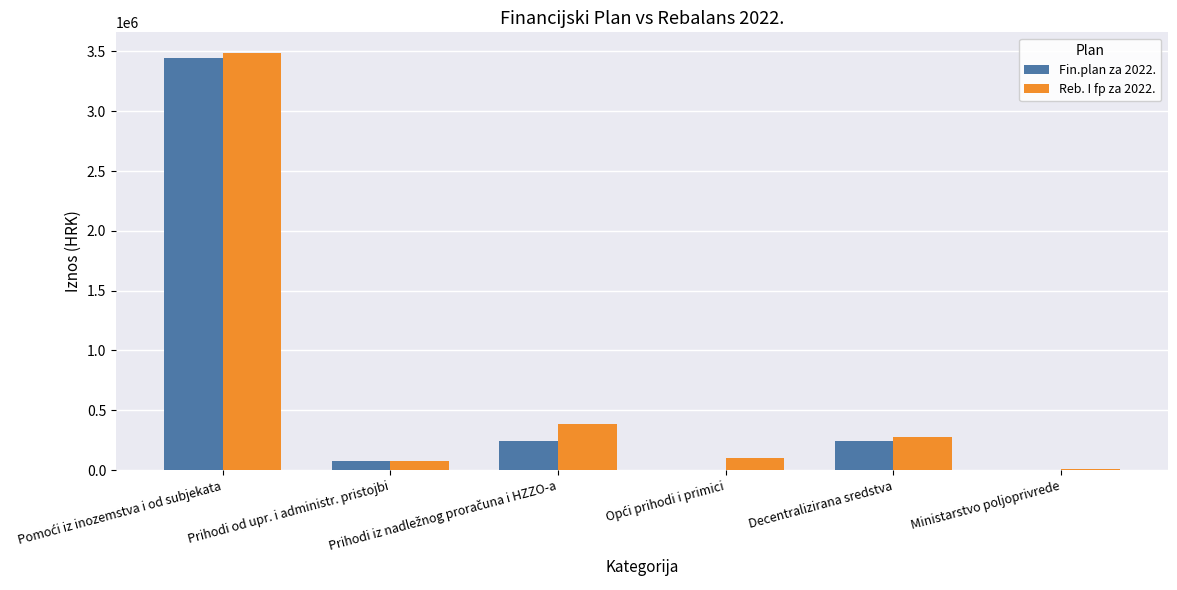

What is the sum of all Reb. I fp za 2022. values?

4335633.2